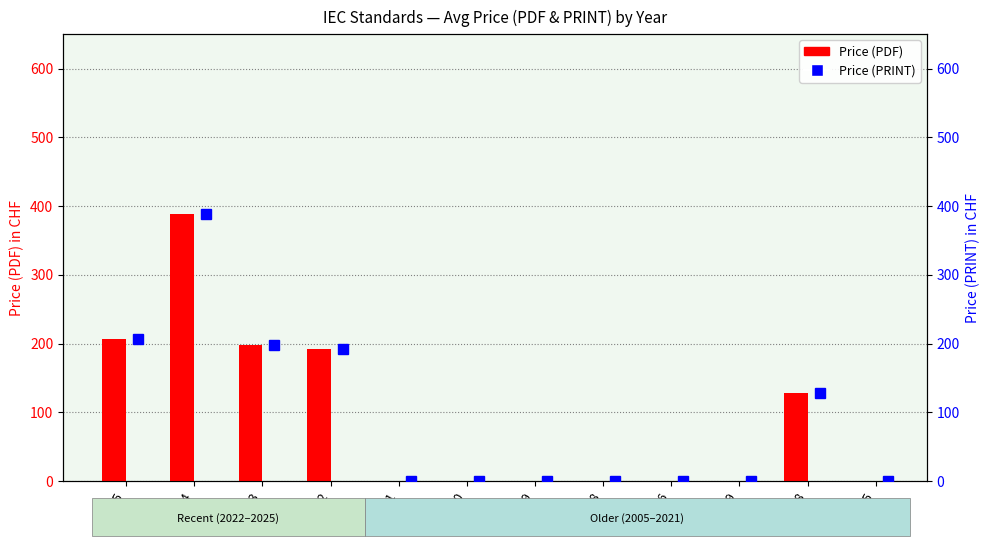

Is the value of Price (PRINT) at 2025 greater than the value of Price (PDF) at 2019?

Yes